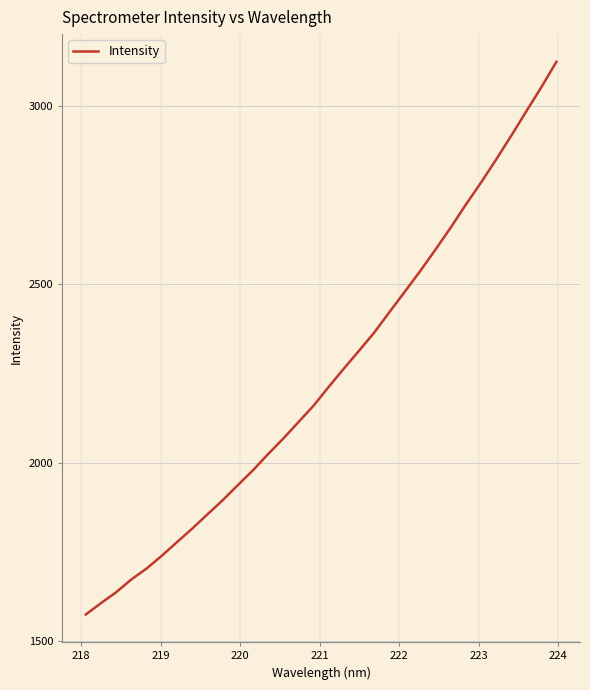

How many values exceed 2213?

16